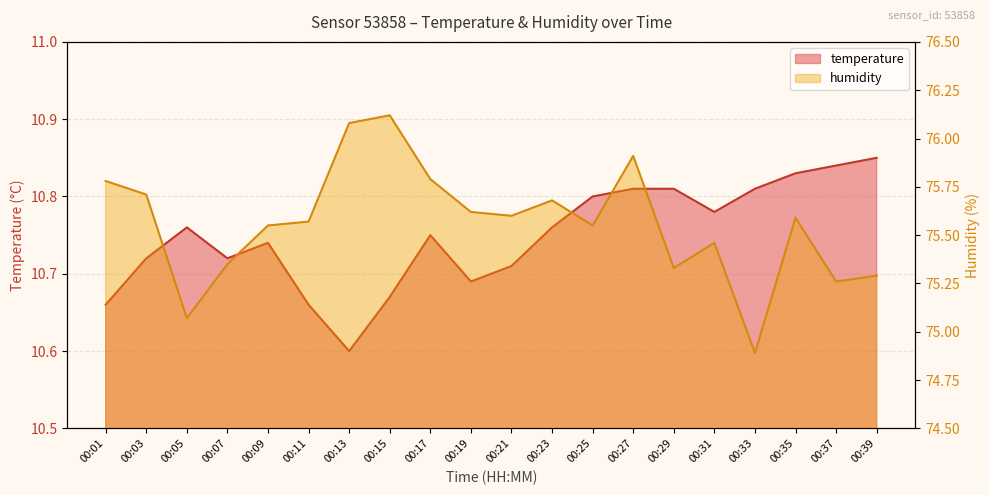

What is the smallest value displayed?

10.6